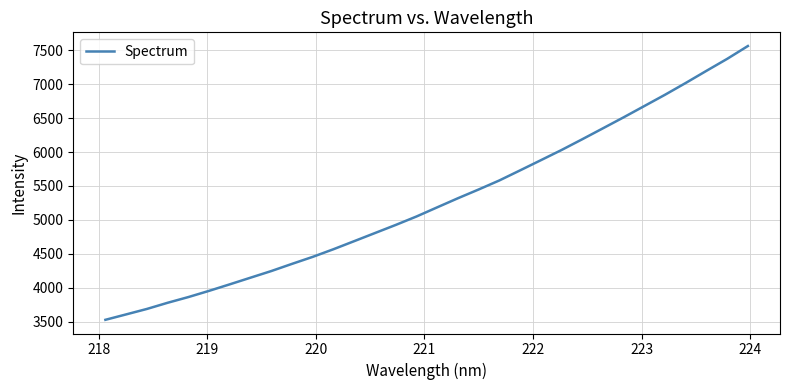

Count the number of categories in the chart.

32